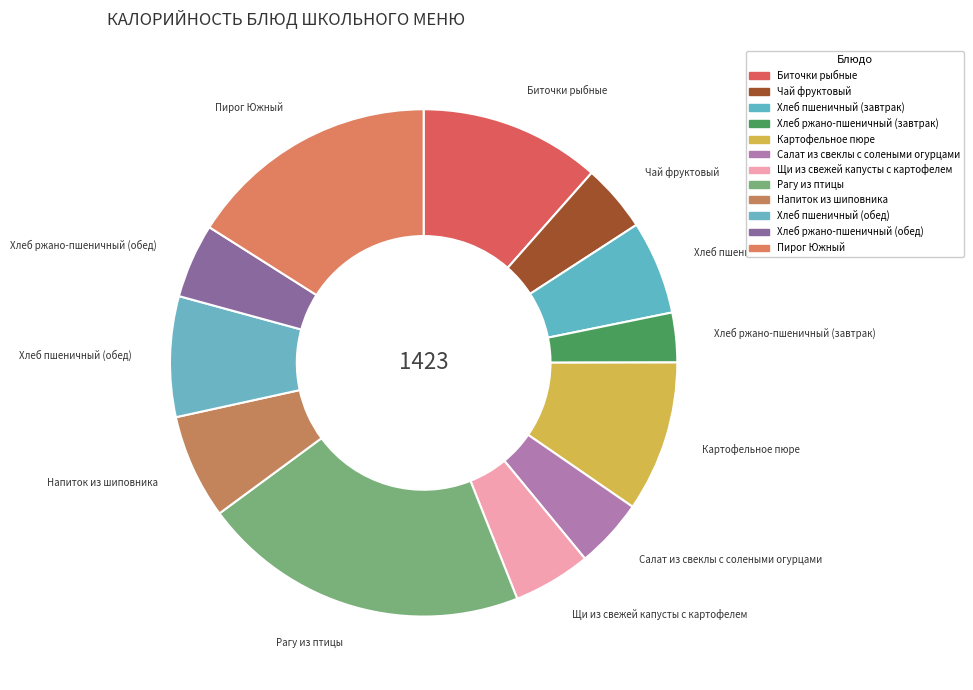

Between Напиток из шиповника and Биточки рыбные, which is larger?

Биточки рыбные